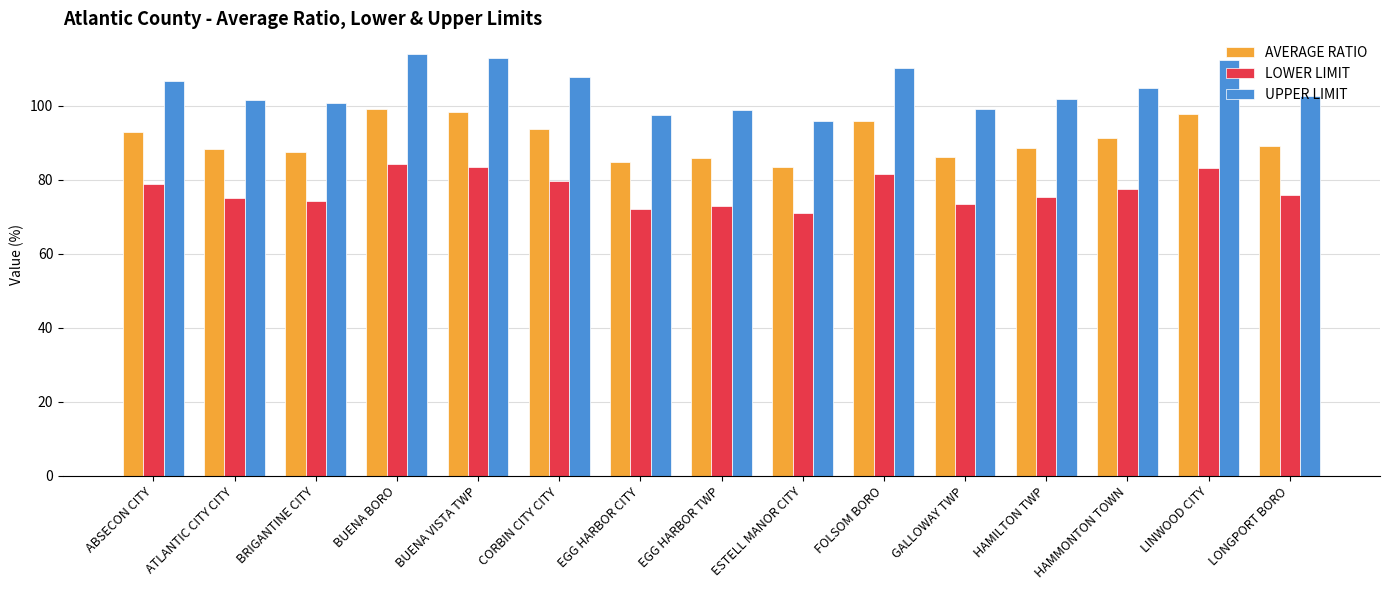

Rank the series by their average value, from highest to lowest.

UPPER LIMIT, AVERAGE RATIO, LOWER LIMIT